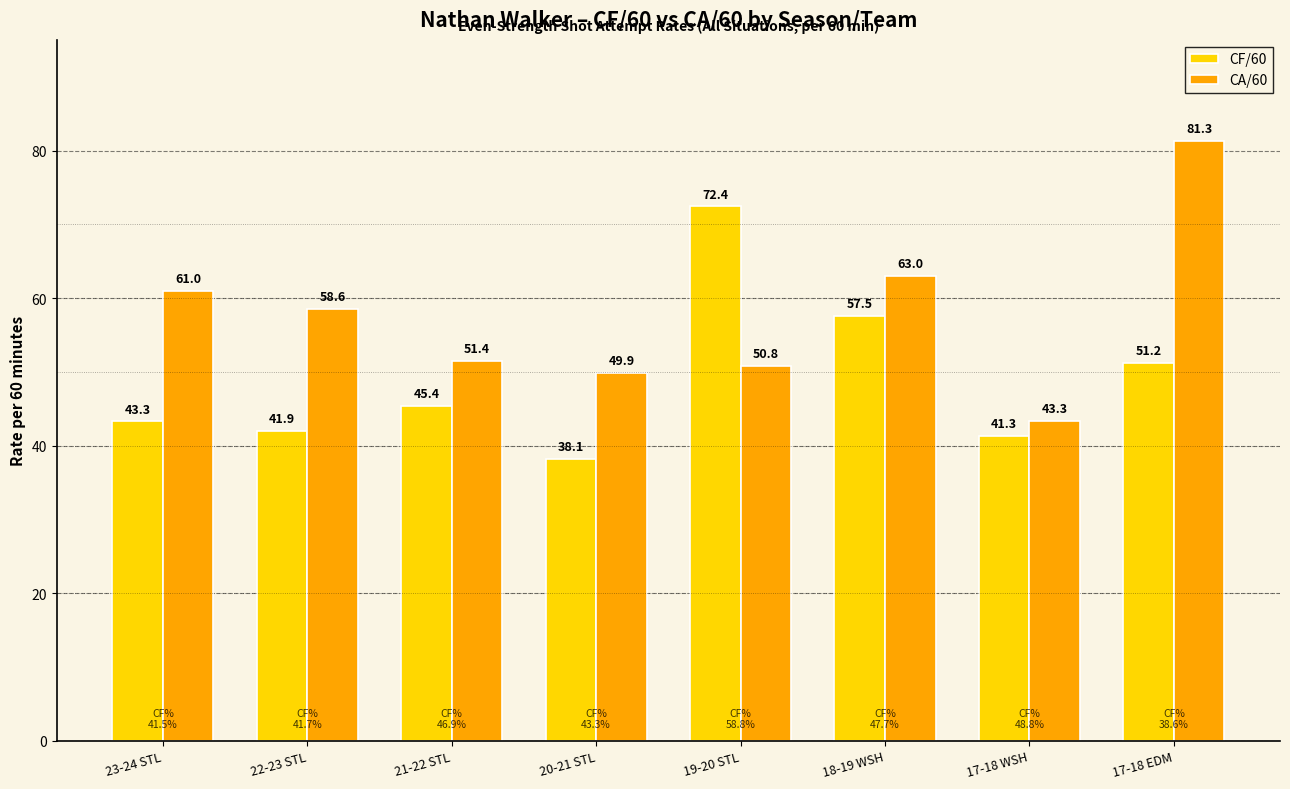

What is the label of the 3rd bar from the left?

21-22 STL